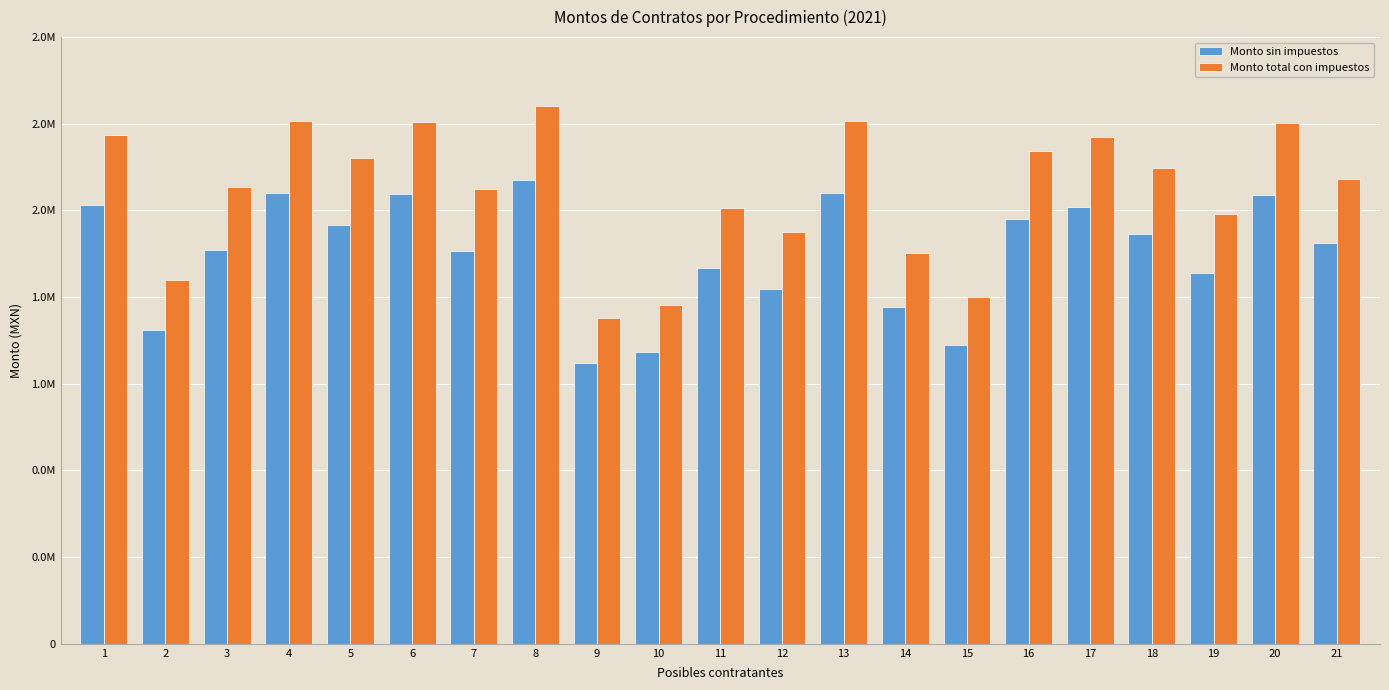

Between 17 and 18, which is larger?

17